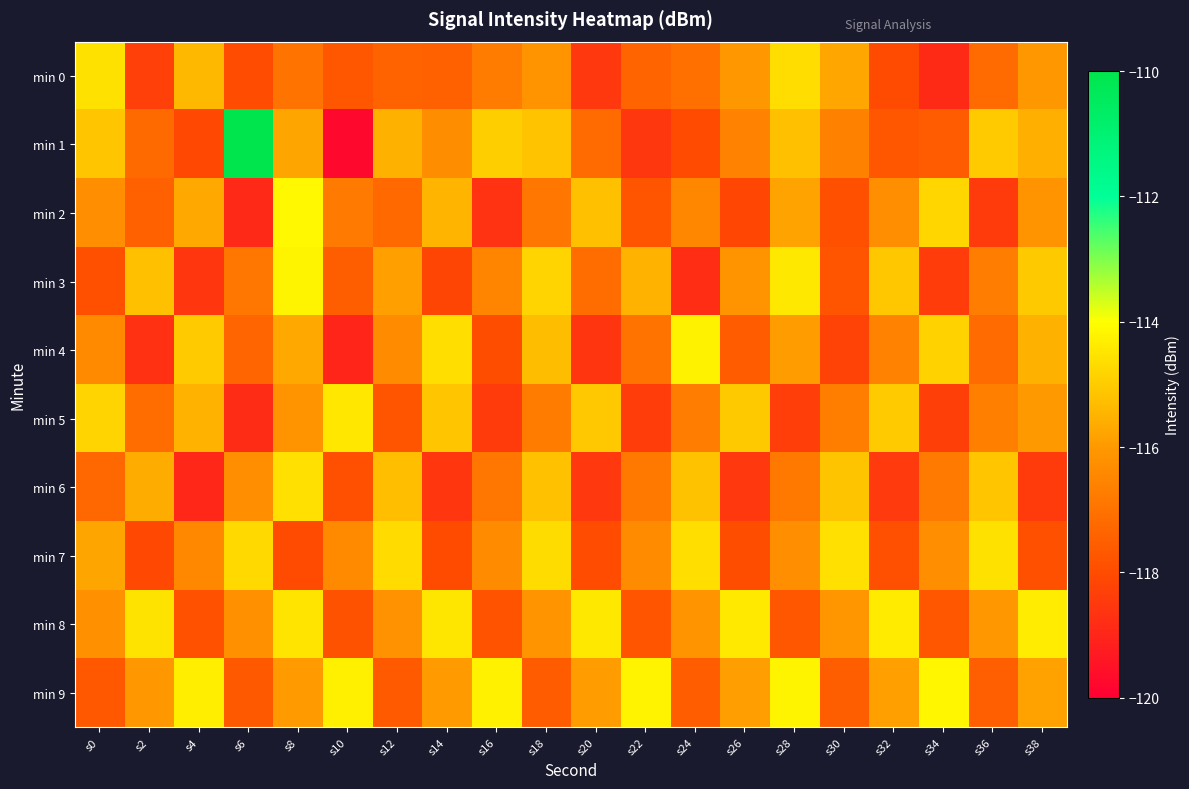

What is the difference between the highest and lowest values at s12?

3.1